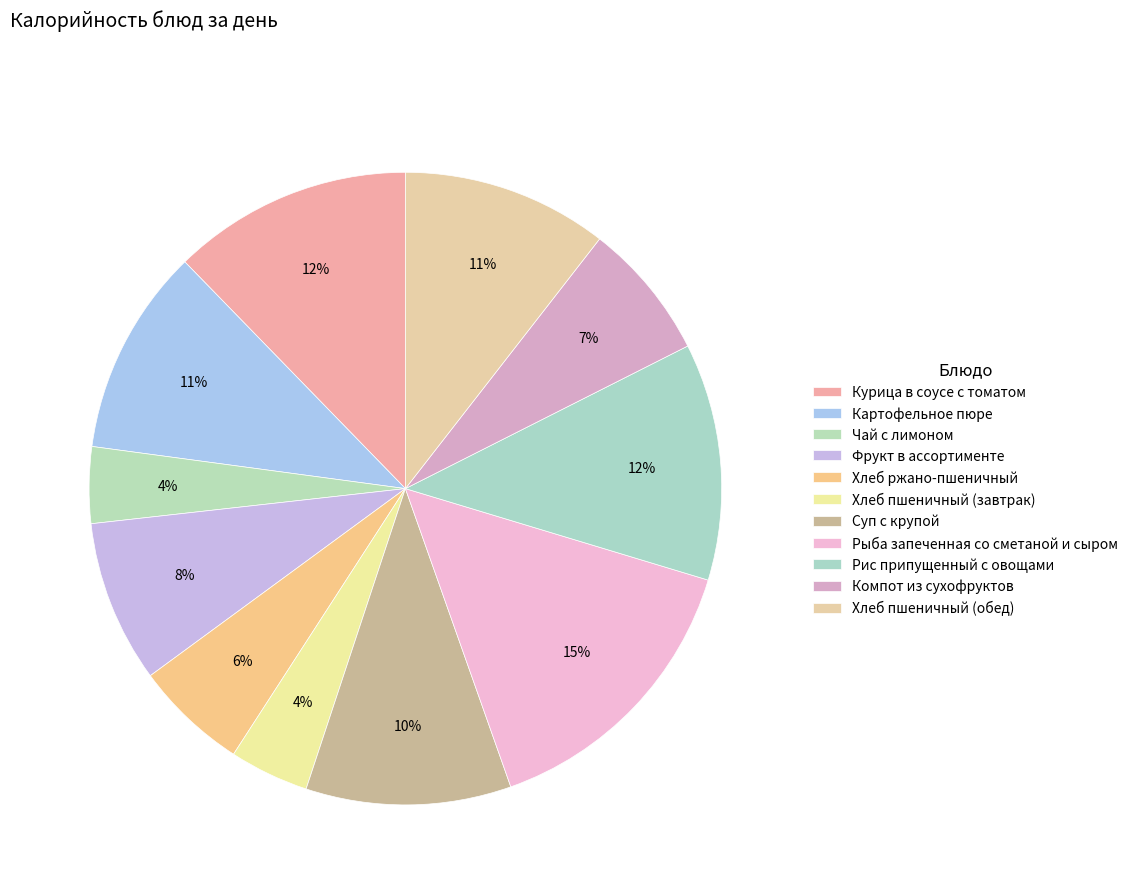

Which slice is the largest?

Рыба запеченная со сметаной и сыром